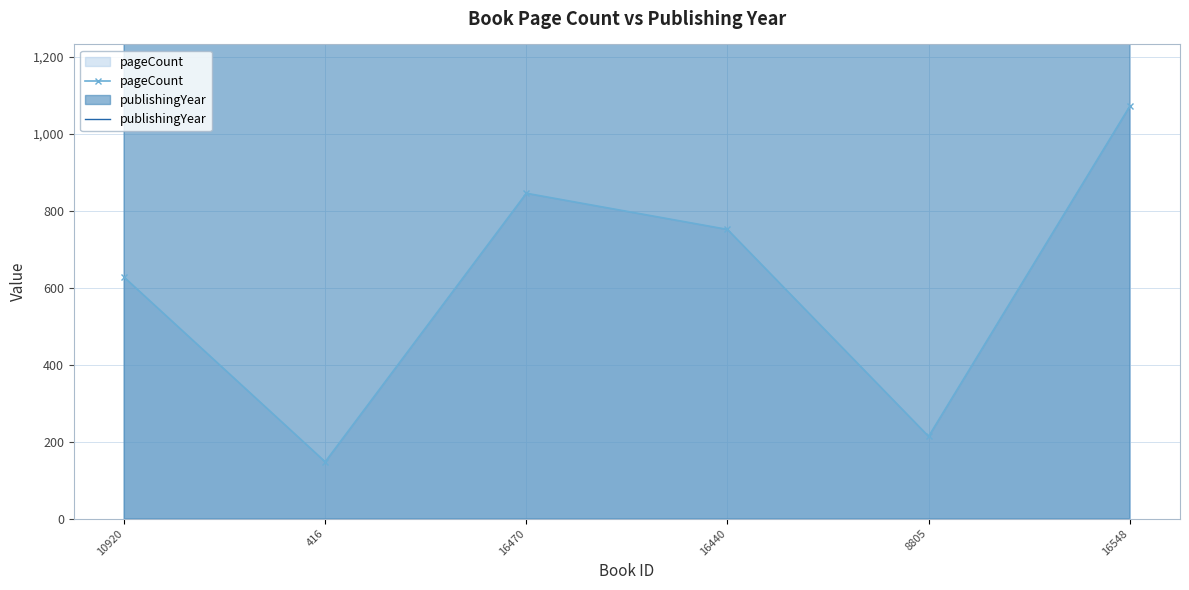

Between 16440 and 416, which is larger?

16440